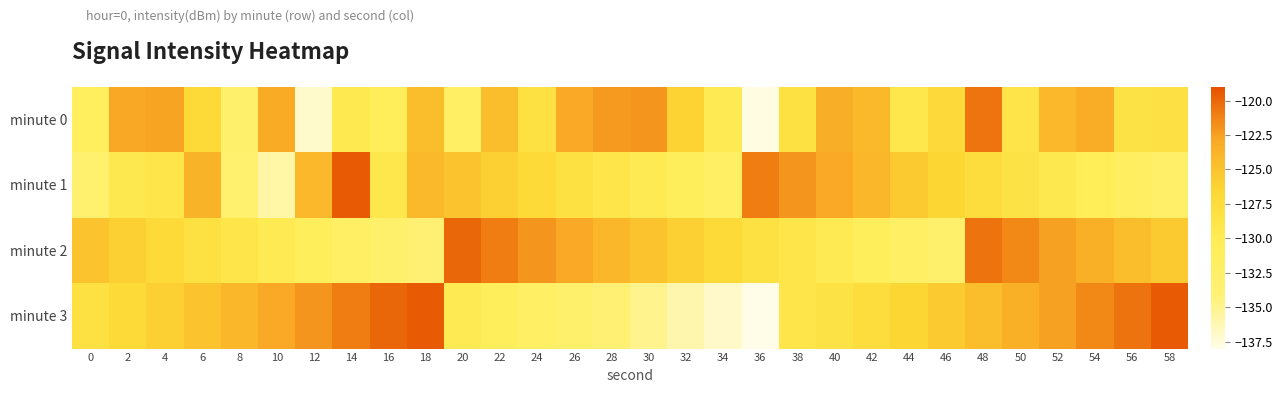

What is the difference between the highest and lowest values at 46?

7.5